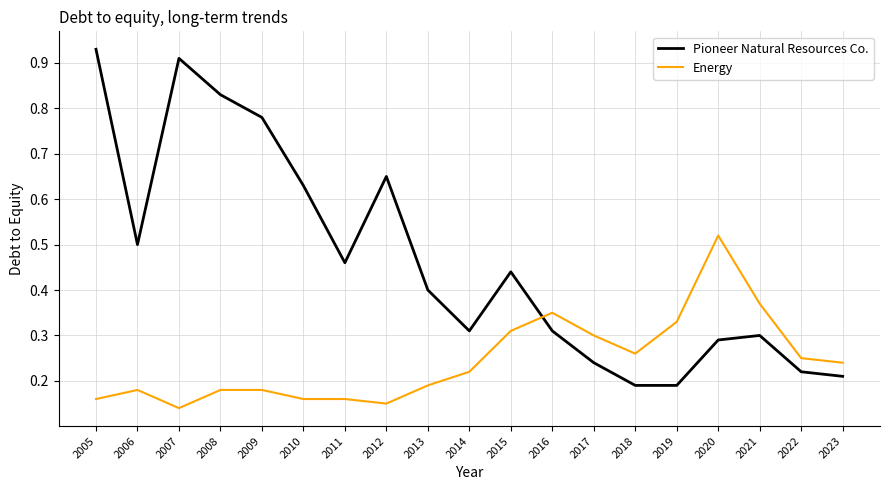

Which series has the largest total across all categories?

Pioneer Natural Resources Co.